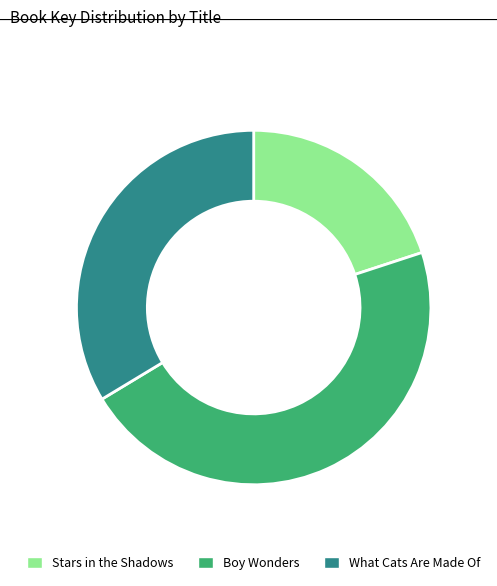

Which category has the smallest portion of the pie?

Stars in the Shadows